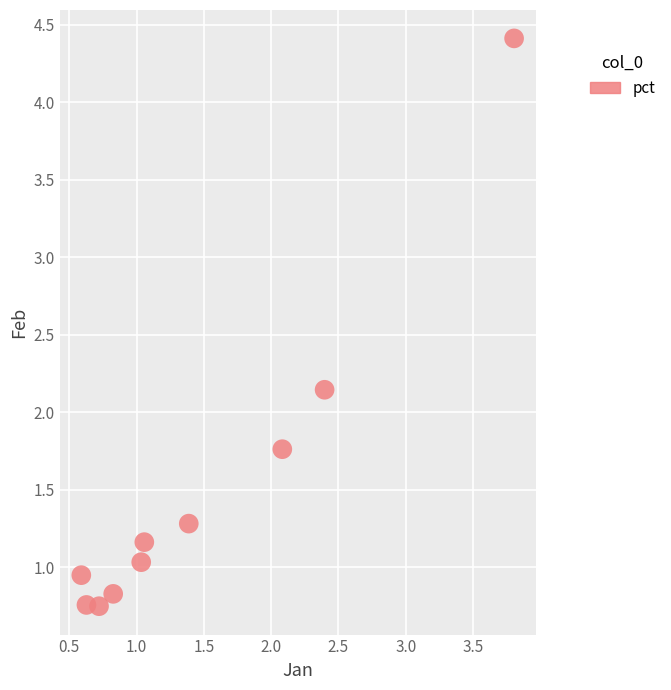

What is the range of X values (max minus min)?

3.2